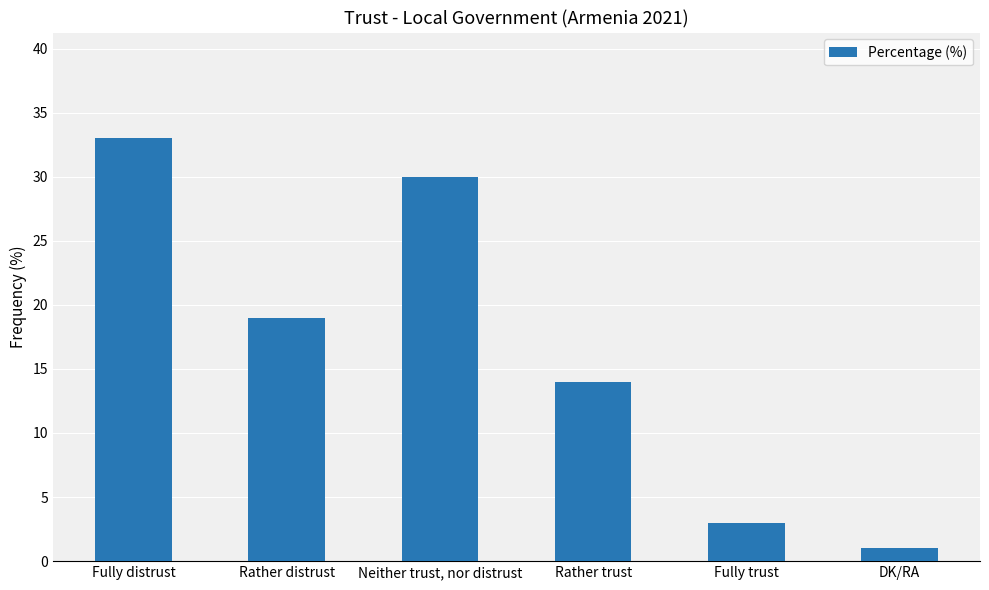

Reading left to right, what are all the values shown in this chart?

33	19	30	14	3	1